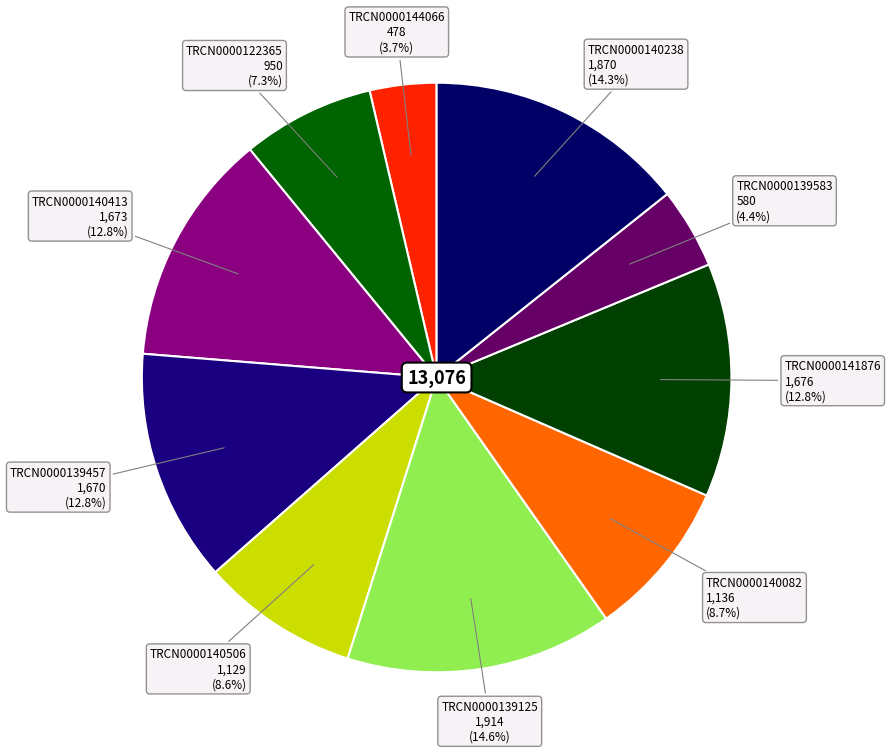

Does TRCN0000140238 represent more than half of the total?

No